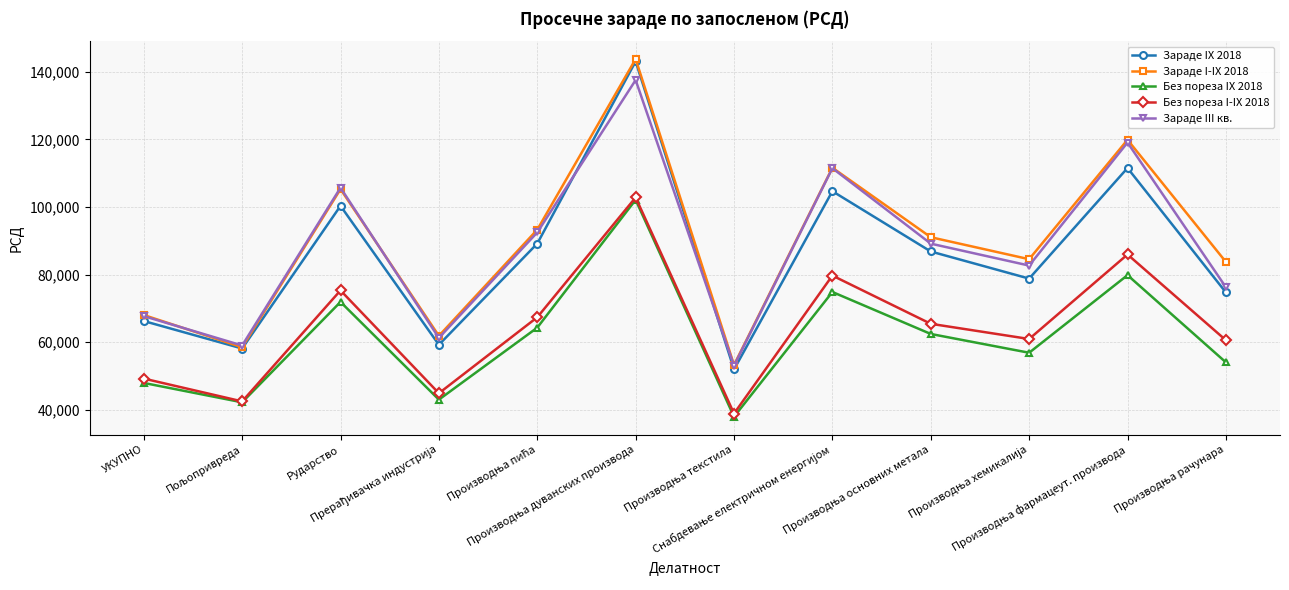

What is the value of the Без пореза IX 2018 point at the 7th from the left?

37904